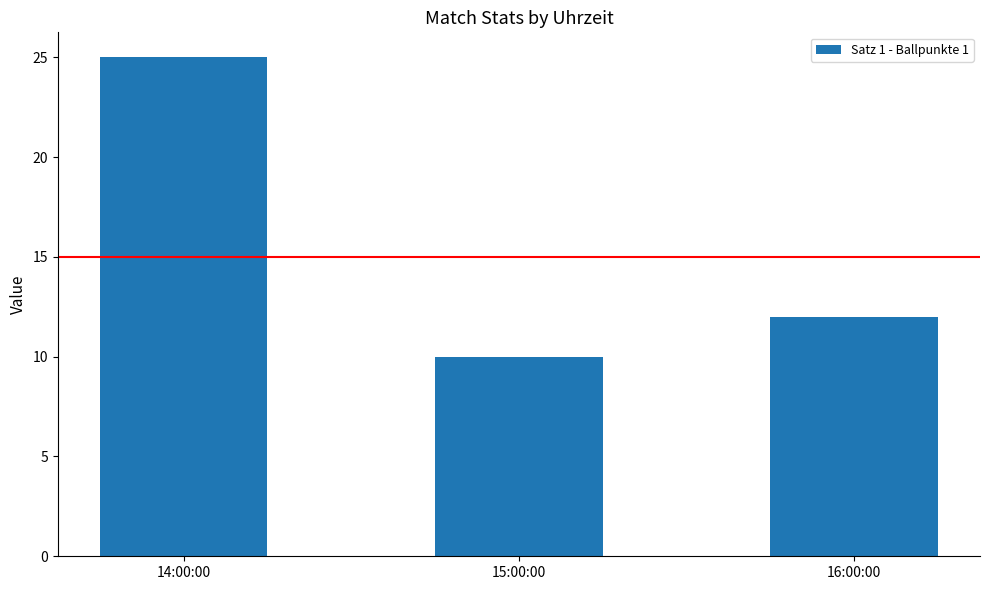

Which category has the lowest value across all series?

15:00:00